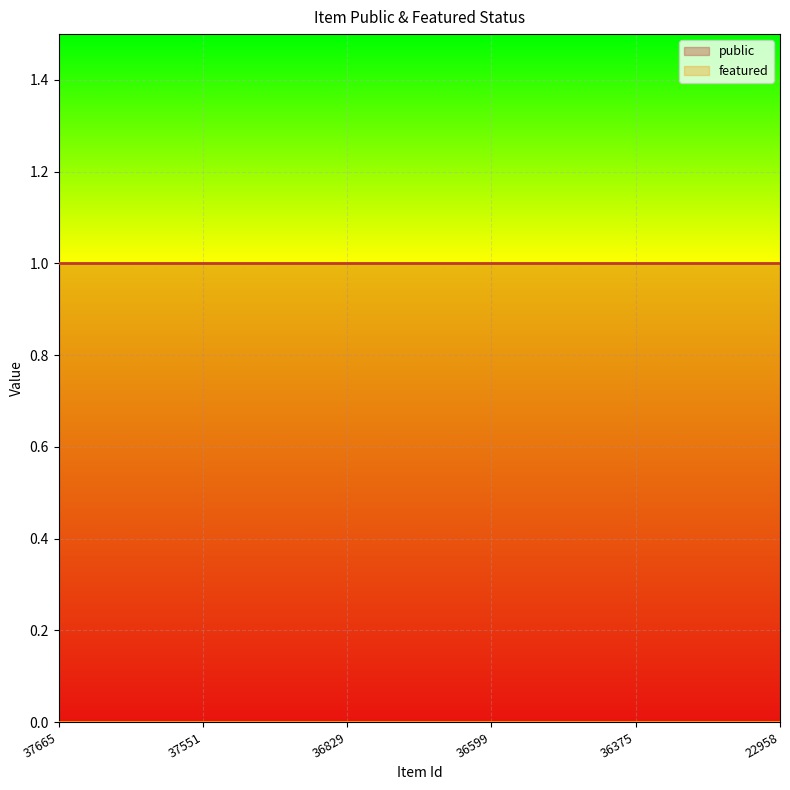

Between 37551 and 36829, which is larger?

37551